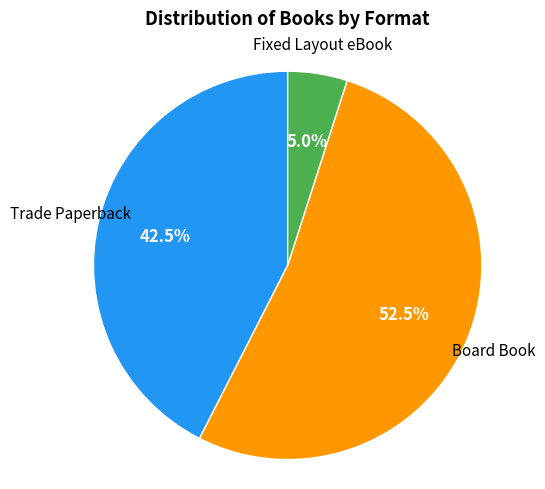

Rank the categories by value from highest to lowest.

Board Book, Trade Paperback, Fixed Layout eBook